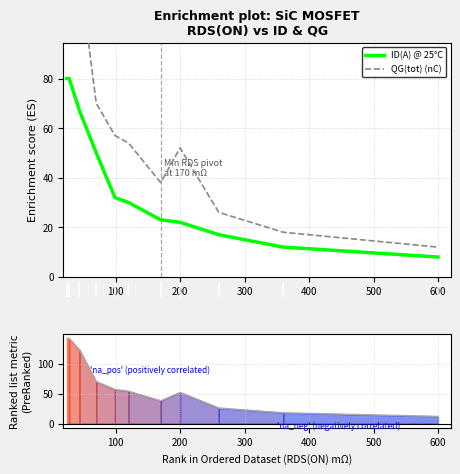

What is the maximum value for ID(A) @ 25°C?

80